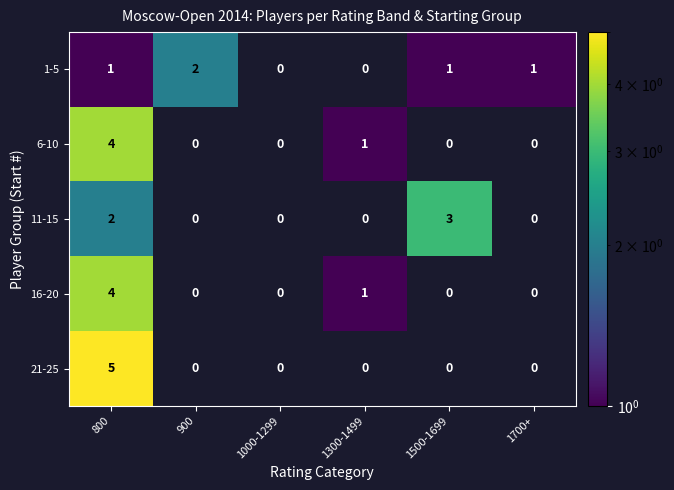

Is the value of 16-20 at 1300-1499 greater than the value of 21-25 at 800?

No